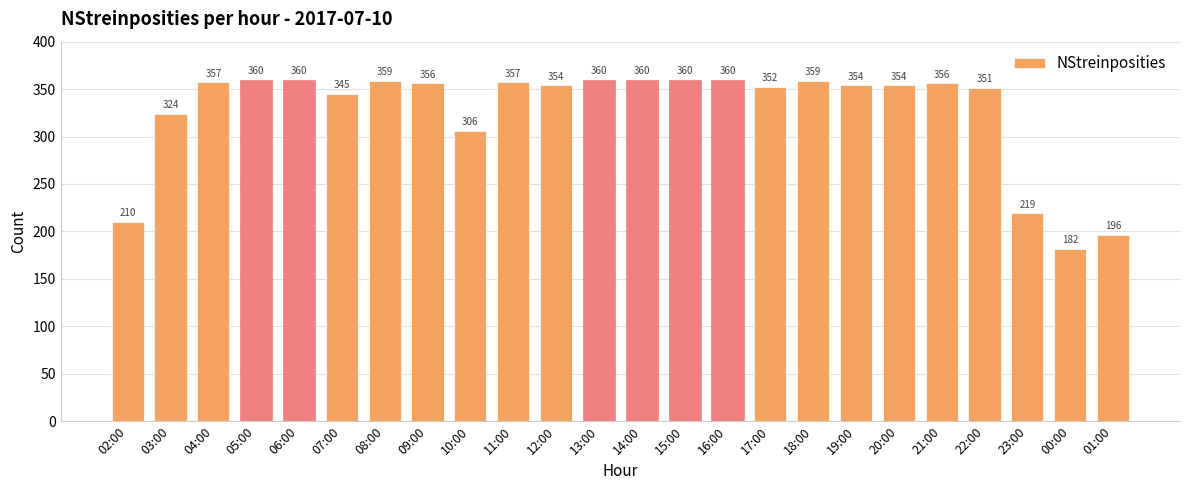

At which category does the chart reach its minimum across all series?

00:00